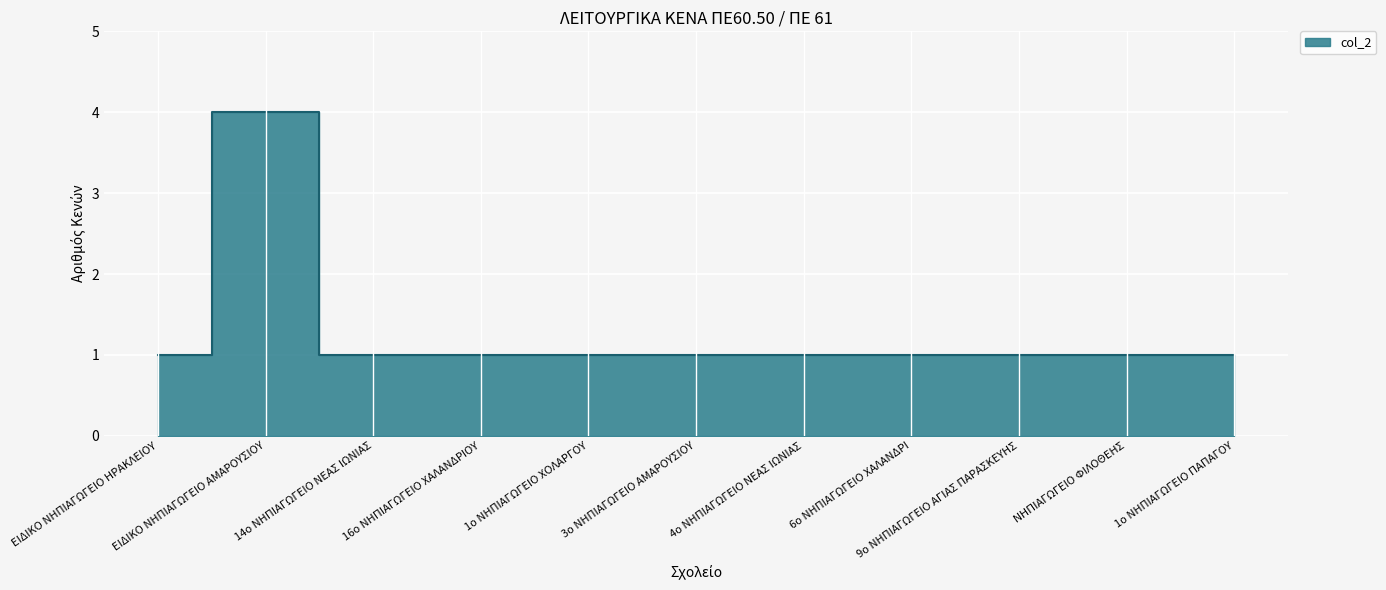

The chart shows a value of 2 at ΕΙΔΙΚΟ ΝΗΠΙΑΓΩΓΕΙΟ ΗΡΑΚΛΕΙΟΥ. True or false?

False